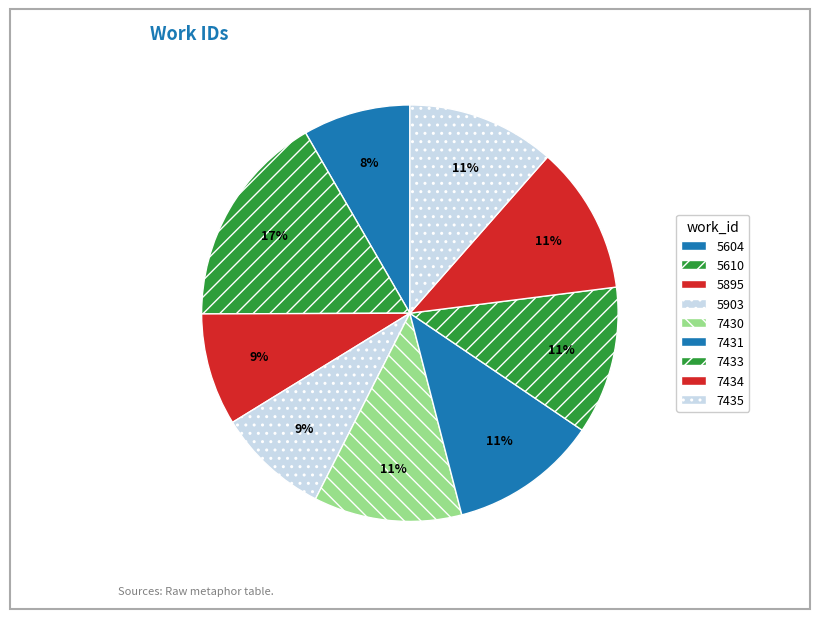

How many segments does this pie chart have?

9